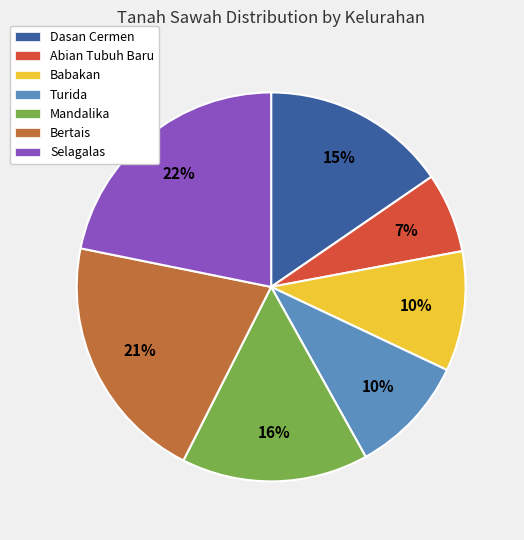

The Bertais slice represents 29% of the pie. True or false?

False